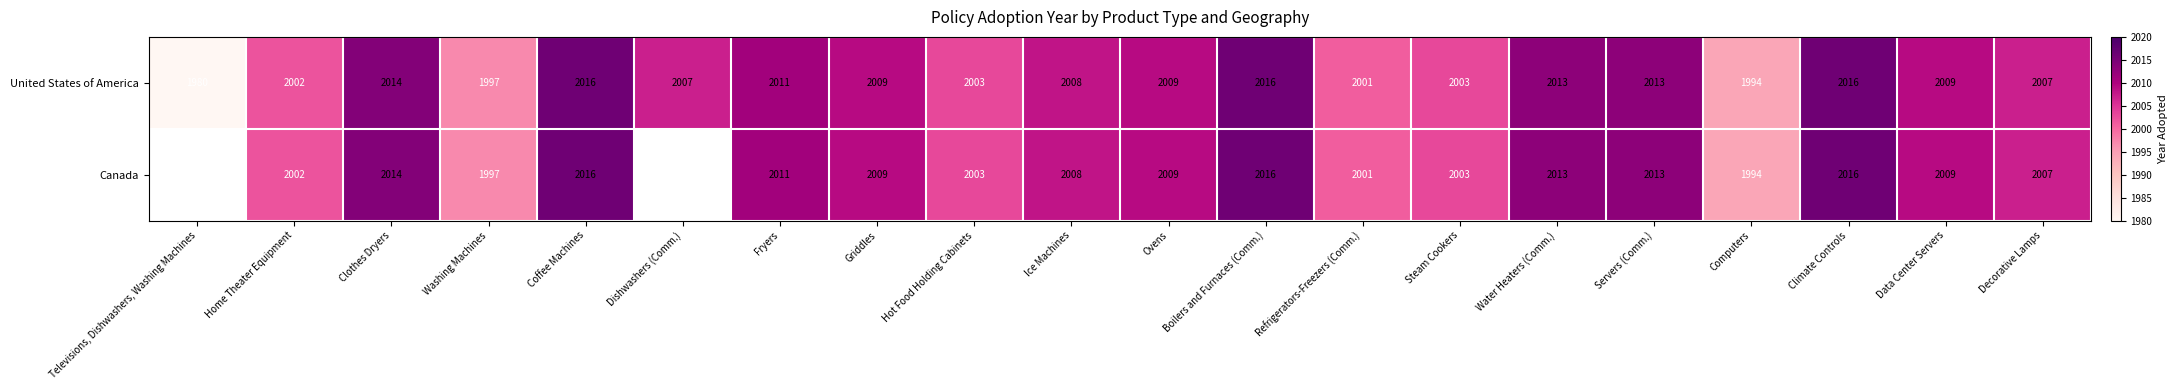

True or false: United States of America has a value of 1212.6 at Steam Cookers.

False